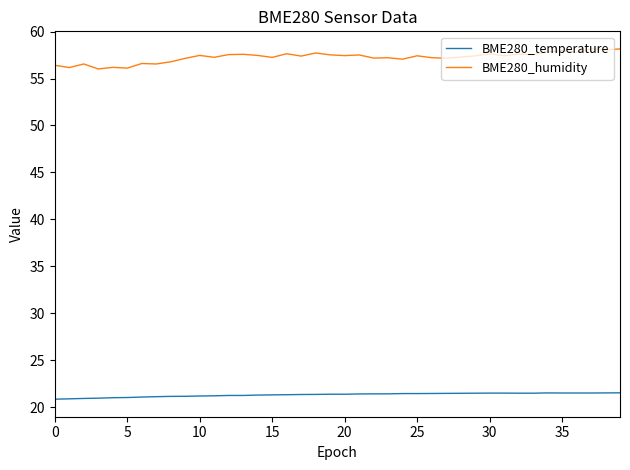

Does the chart have visible grid lines?

No